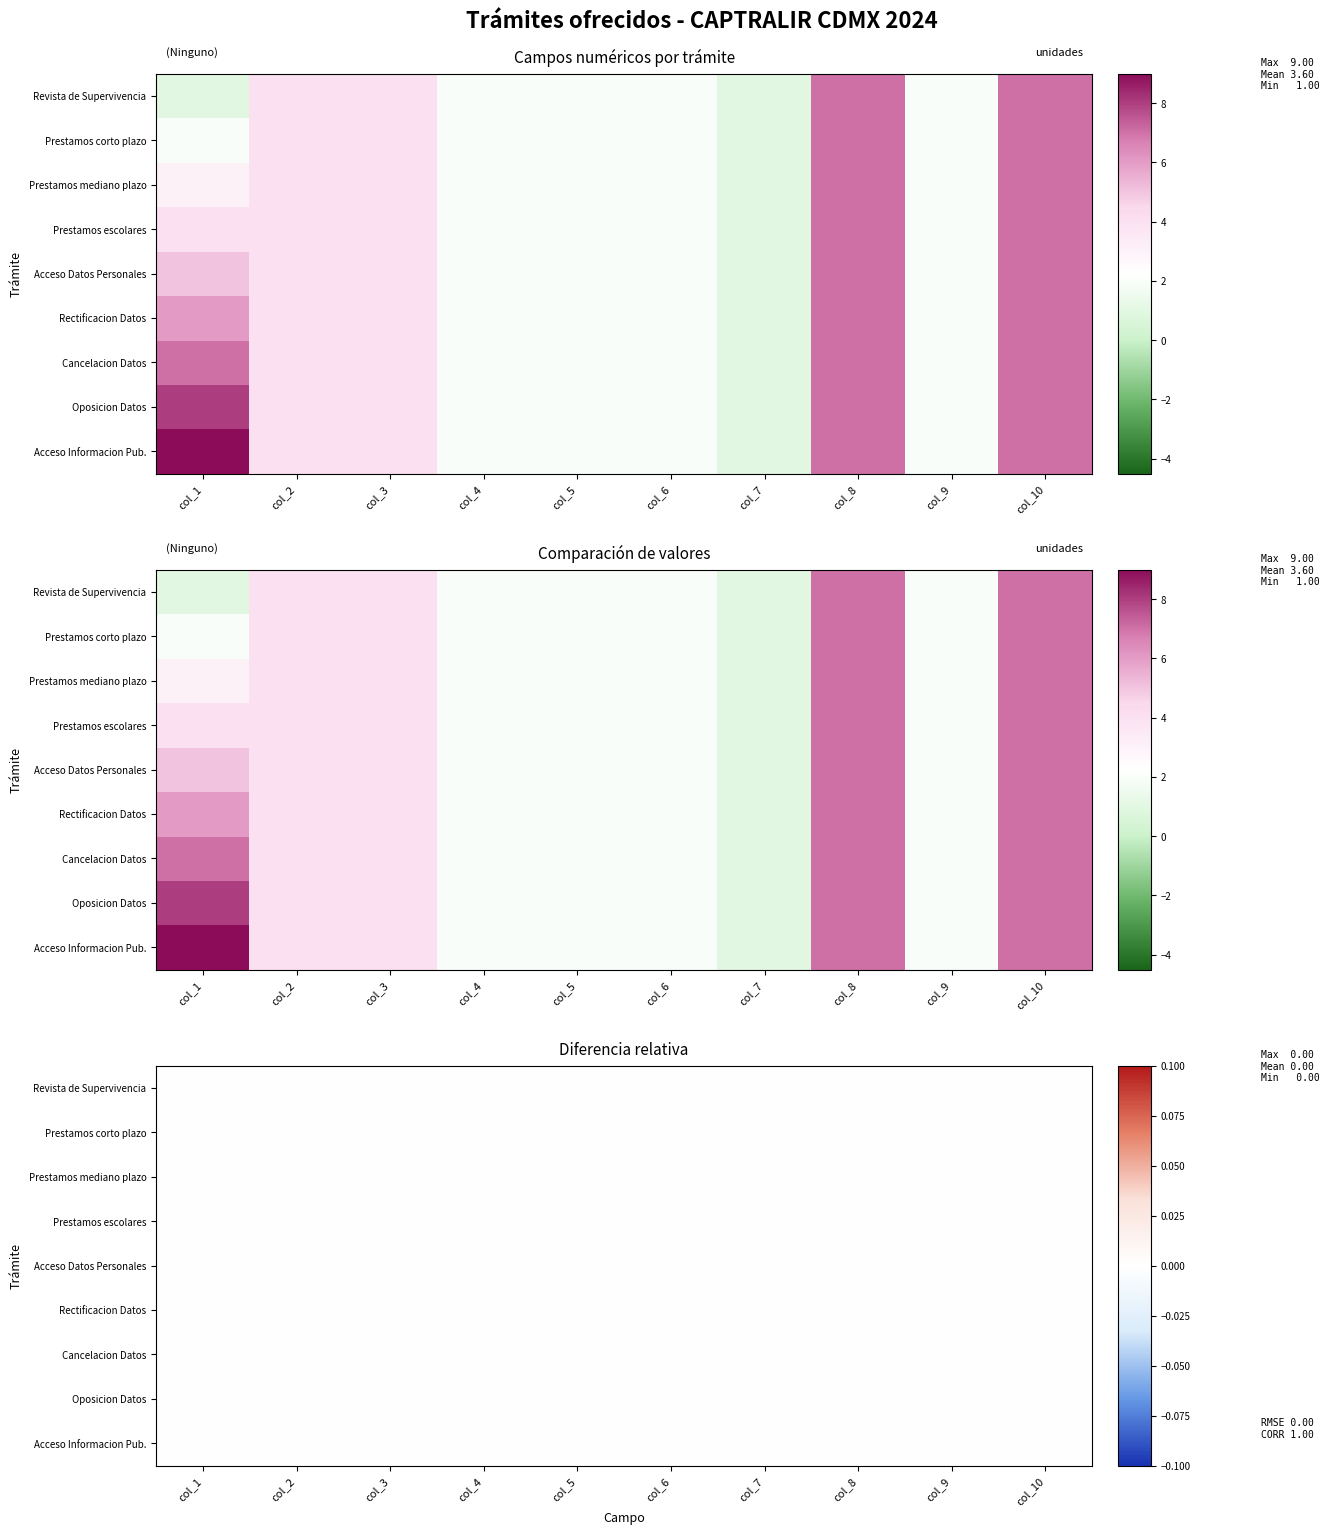

How many values in the Revista de Supervivencia series exceed 2?

4